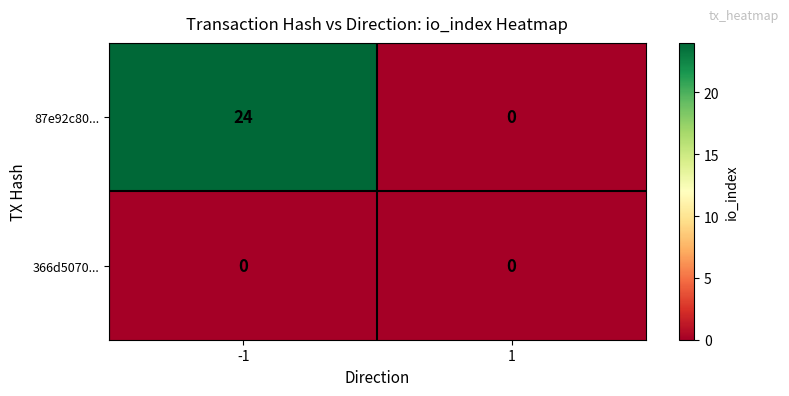

Reading left to right, what are all the values shown in this chart?

87e92c80...: -1=24	1=0
366d5070...: -1=0	1=0